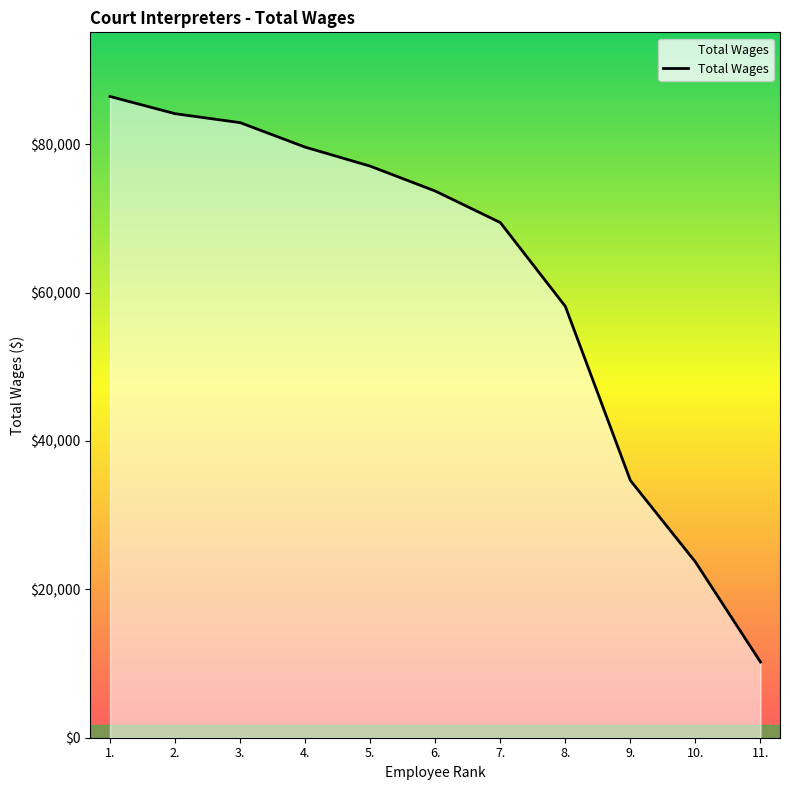

What is the difference between the second highest and minimum values?

73924